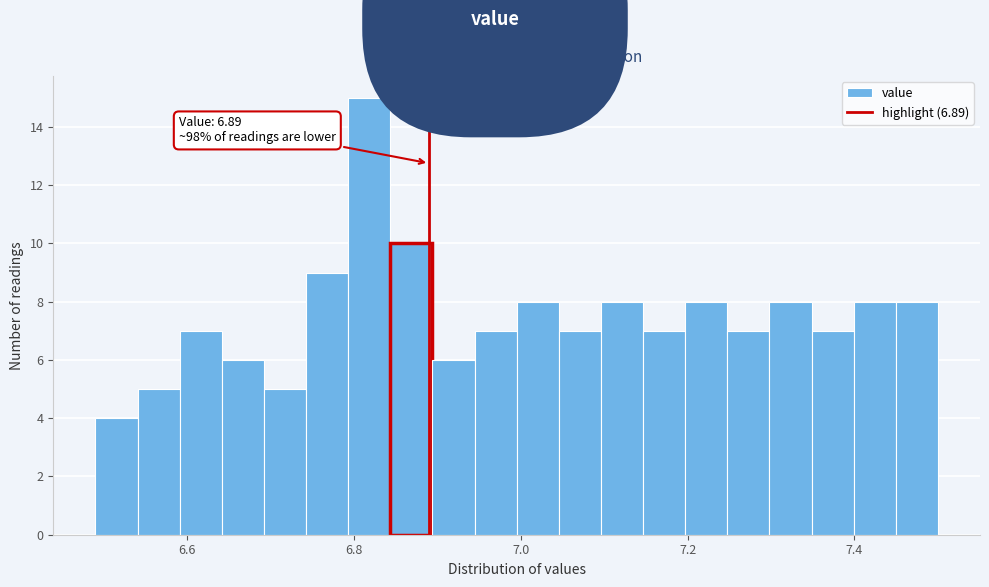

Around what value on the x-axis is the tallest bar? Give the approximate position of its centre, as read against the axis.

6.82